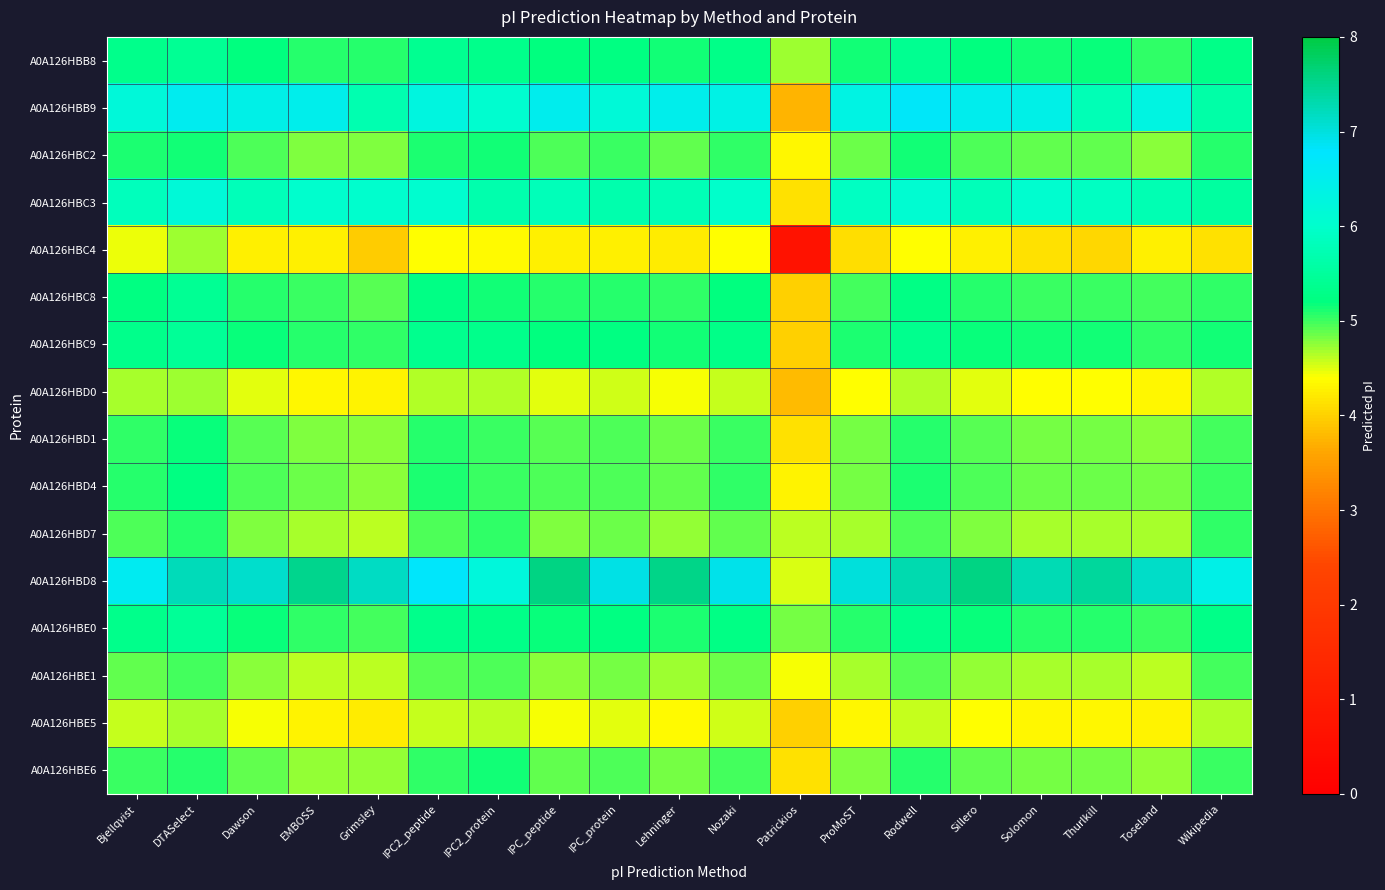

What is the difference between the highest and lowest values at Thurlkill?

3.4